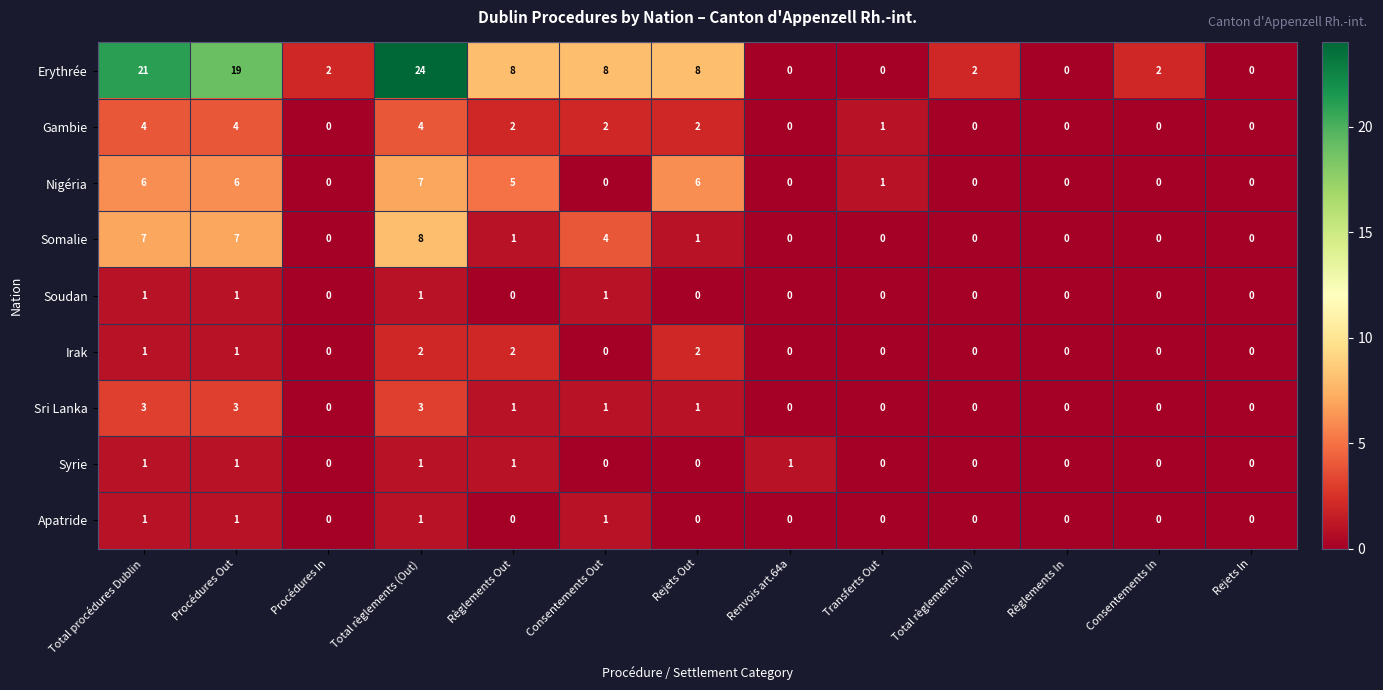

Which series changed the most between Procédures Out and Renvois art.64a?

Erythrée